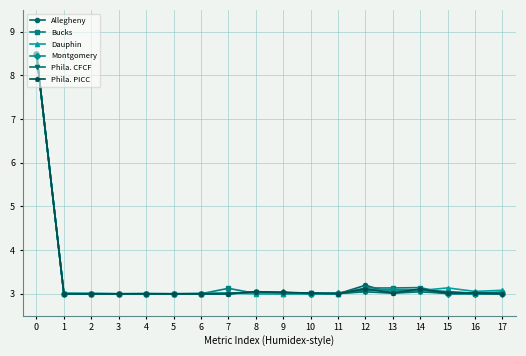

What is the difference between the maximum and minimum values in the Allegheny series?

5.5